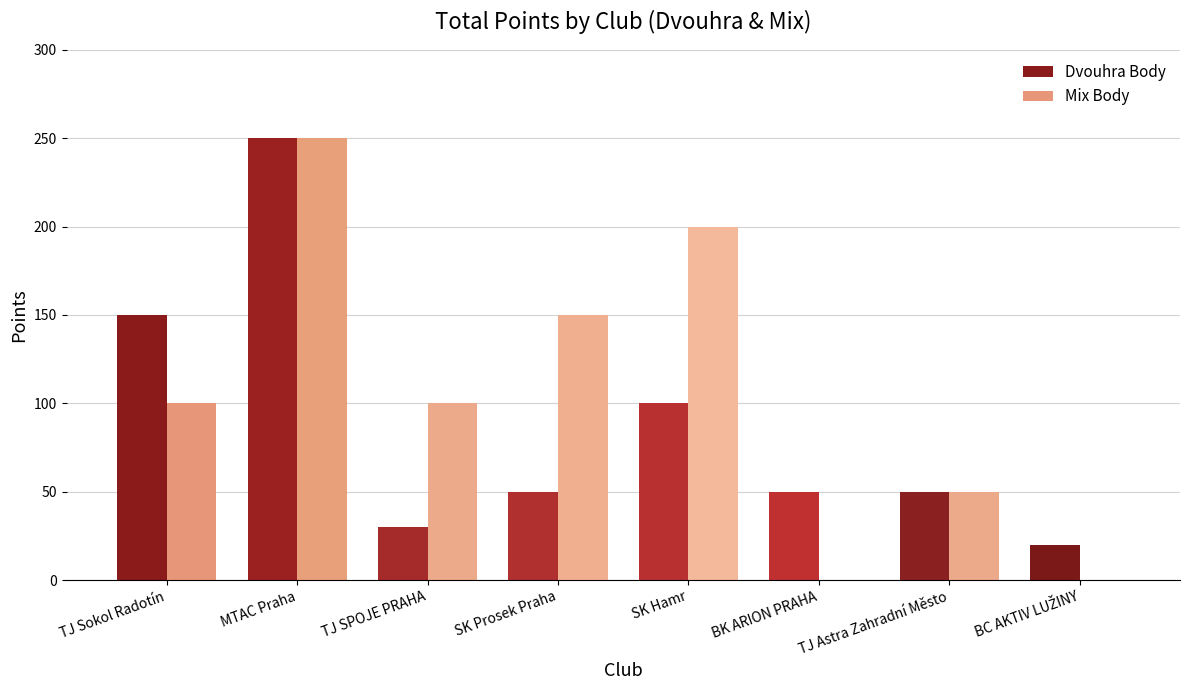

What value does the Mix Body series have at SK Prosek Praha, to the nearest 5?

150